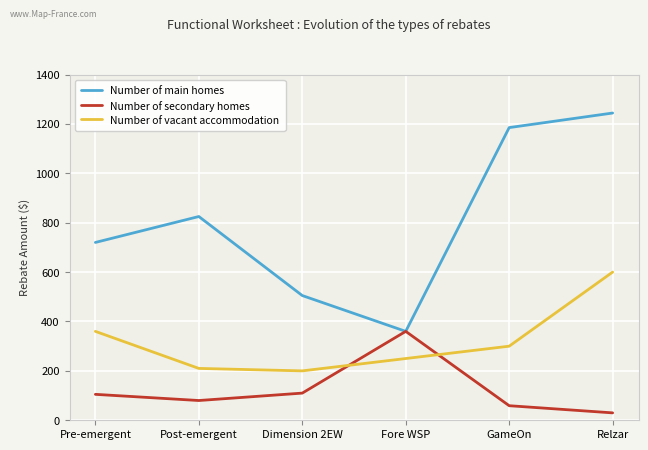

What is the difference between the highest and lowest values at Dimension 2EW?

395